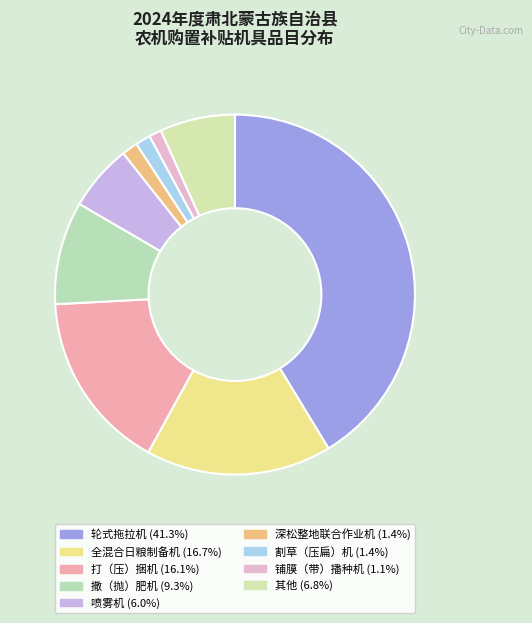

How many slices are in this pie chart?

9